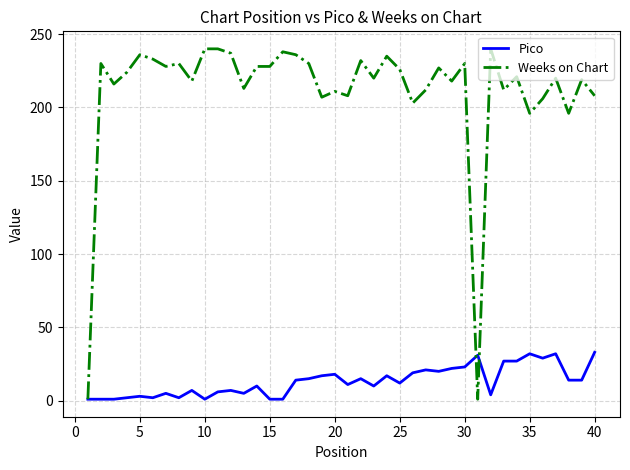

Rank the series by their maximum value, from highest to lowest.

Weeks on Chart, Pico